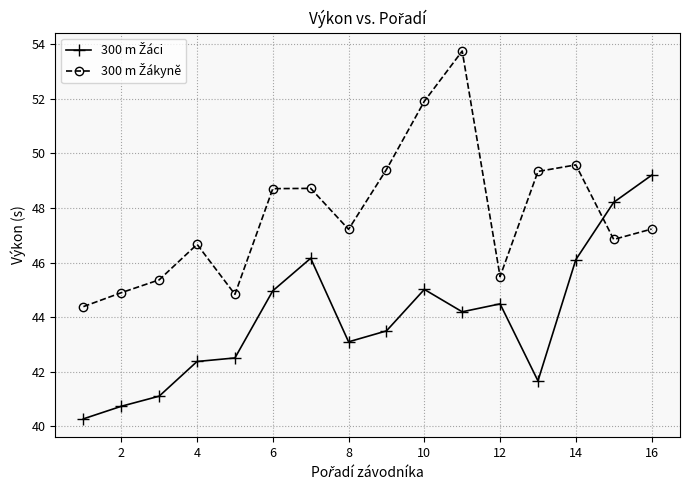

What is the minimum value shown in the chart?

40.3